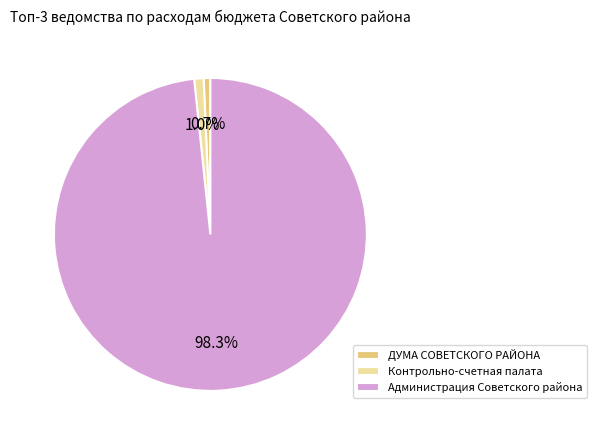

How many slices are in this pie chart?

3